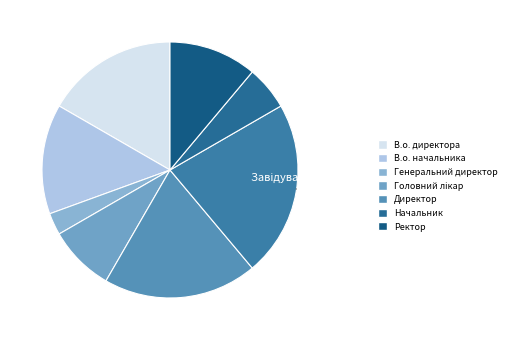

To the nearest percent, what is the difference between the largest and smallest slice percentages?

19%